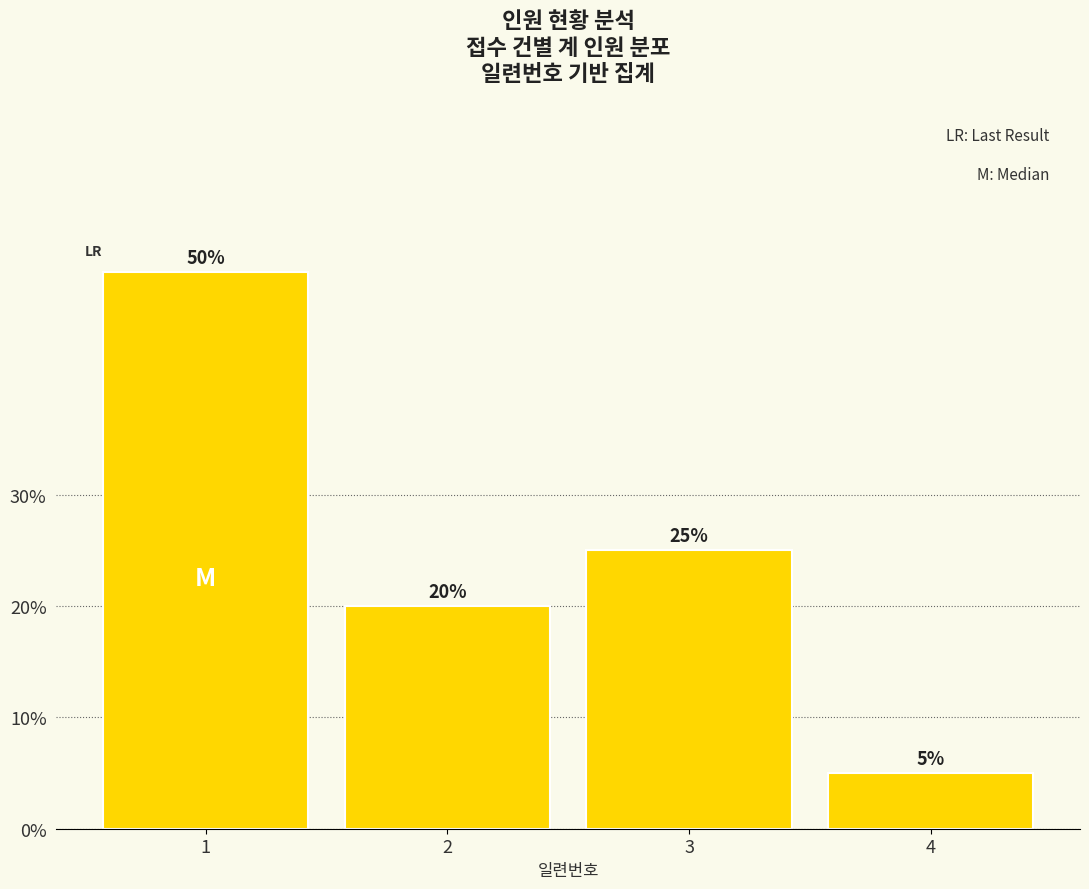

List the labels in order of value, largest first.

1, 3, 2, 4